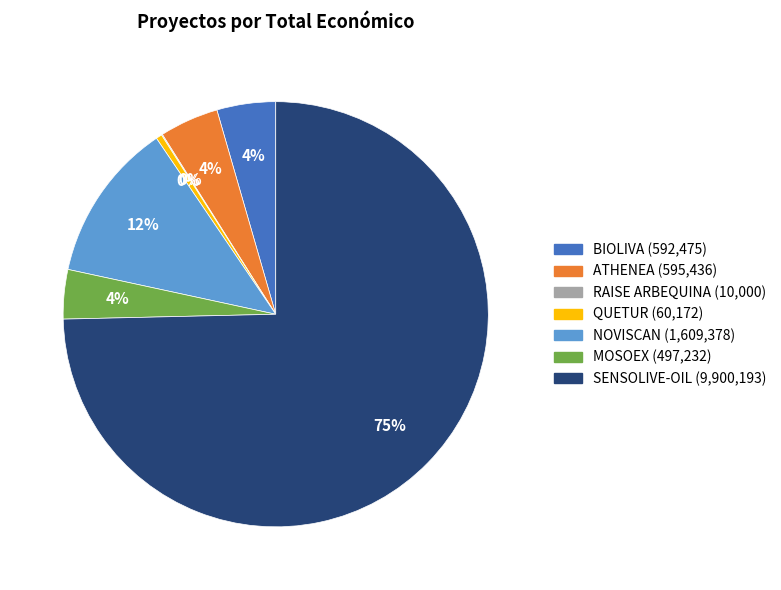

Is the sum of MOSOEX and BIOLIVA greater than half?

No